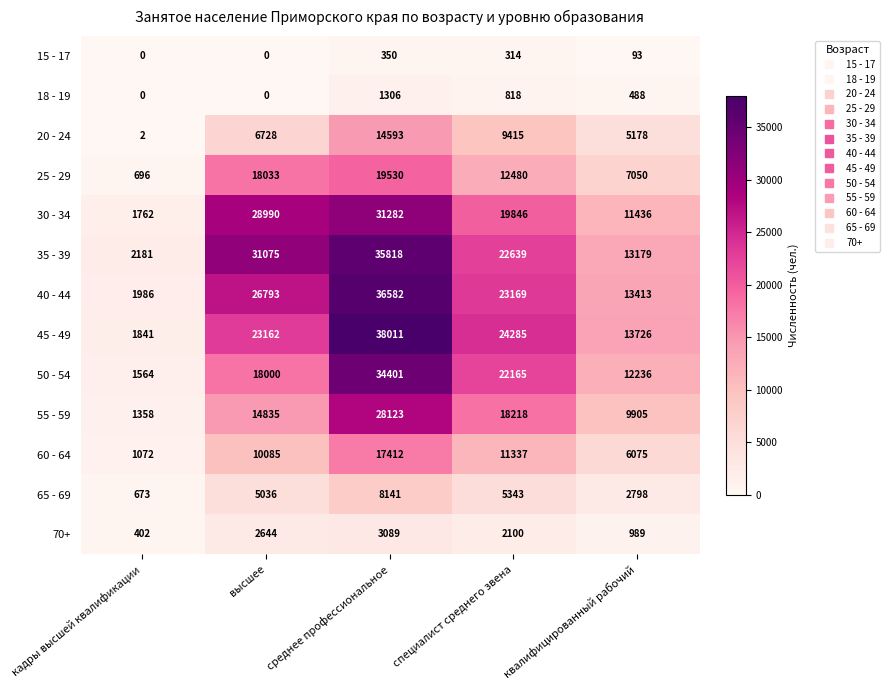

The 25 - 29 series shows 18033 at высшее. True or false?

True